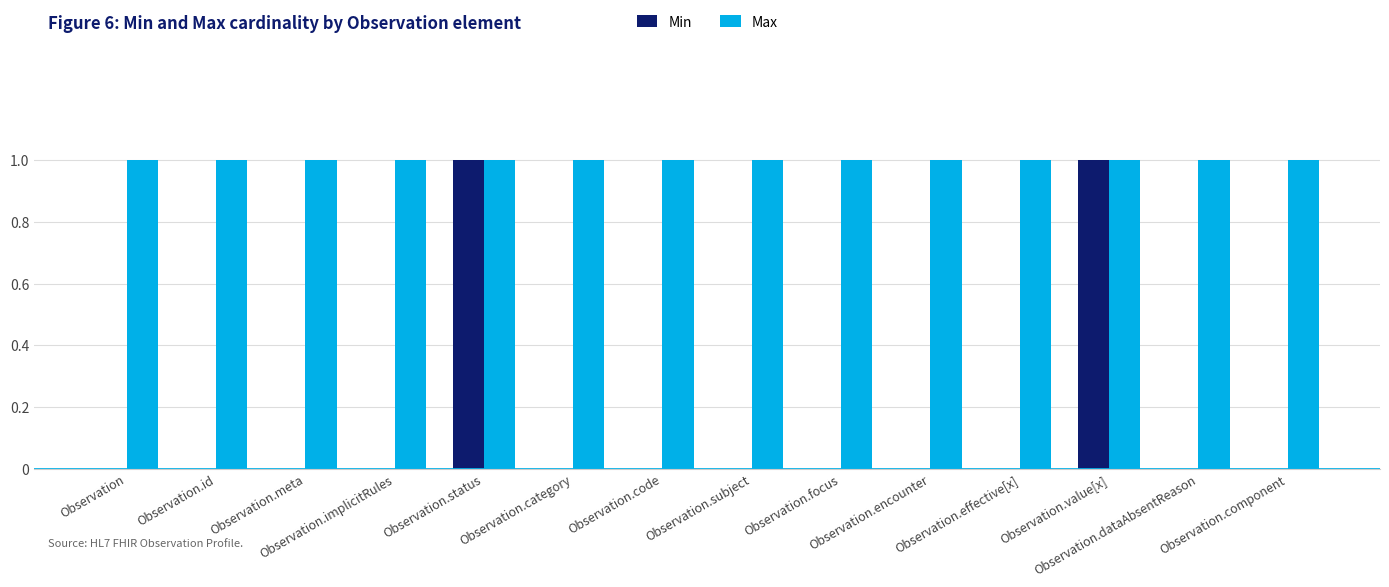

Which series has the largest total across all categories?

Max